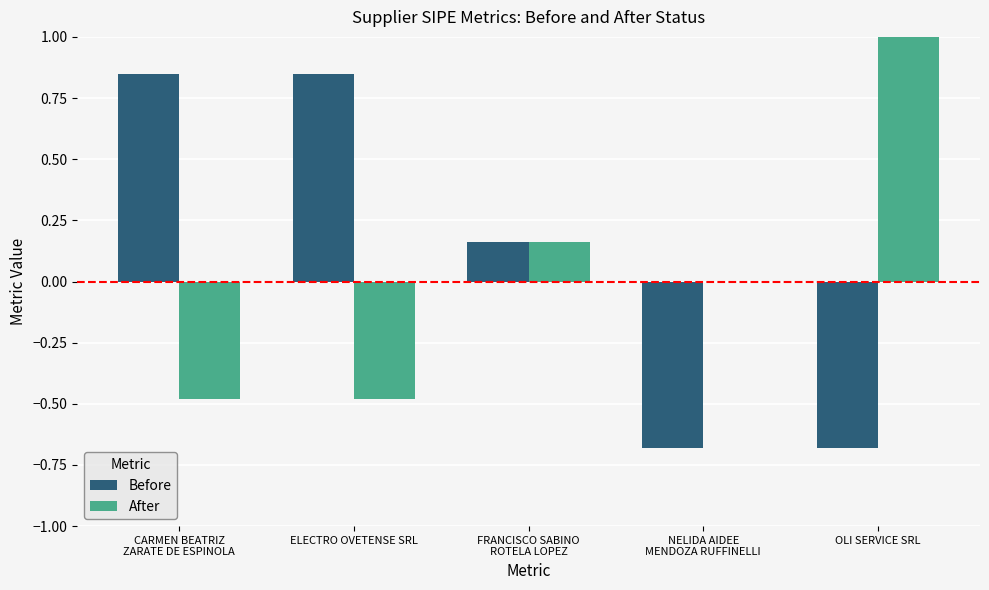

Is the value of Before at FRANCISCO SABINO
ROTELA LOPEZ greater than the value of After at OLI SERVICE SRL?

No